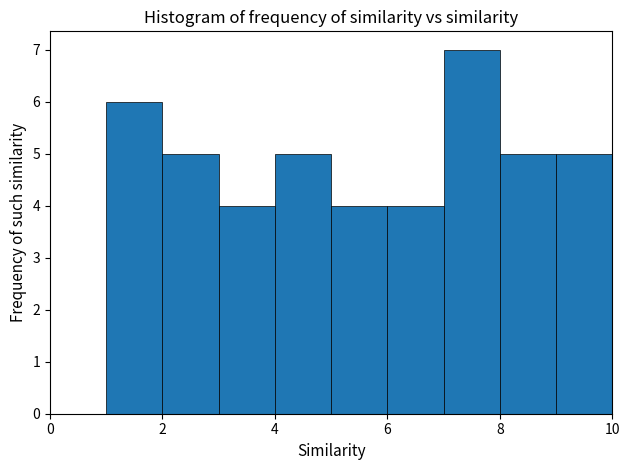

How tall is the bar that spans 3 to 4 on the x-axis? The values are not printed on the chart, so give them approximately, as read against the axis.

4